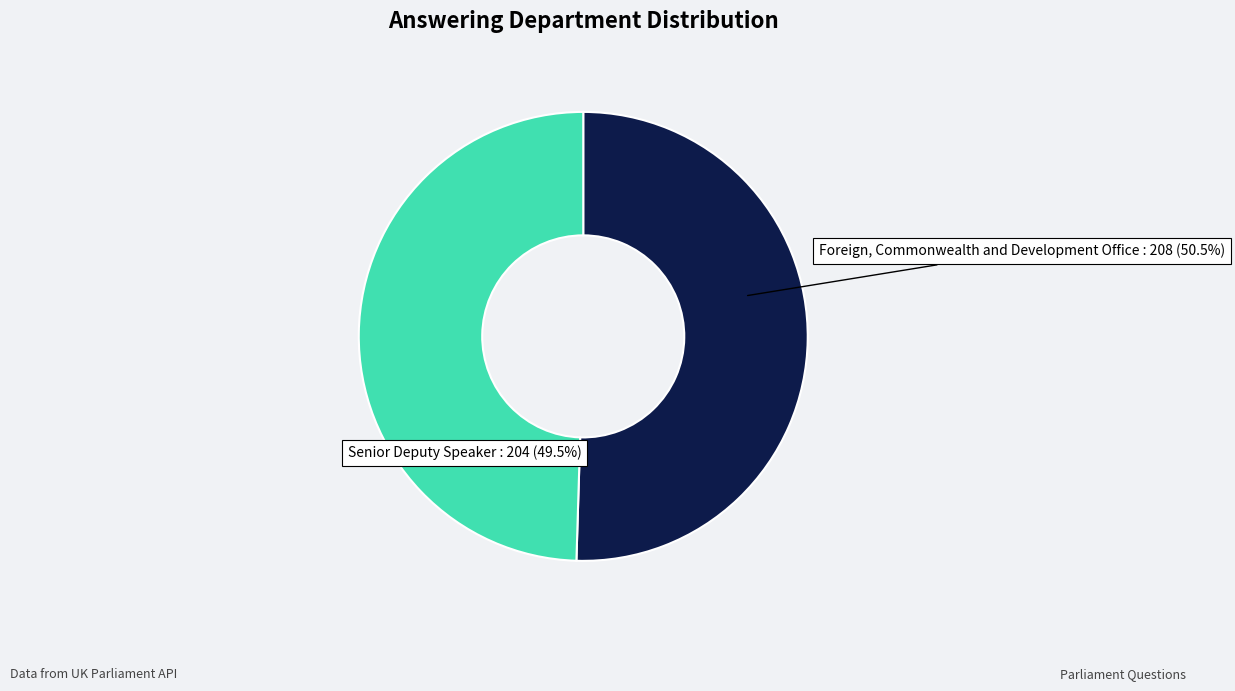

Does any single category account for the majority?

Yes